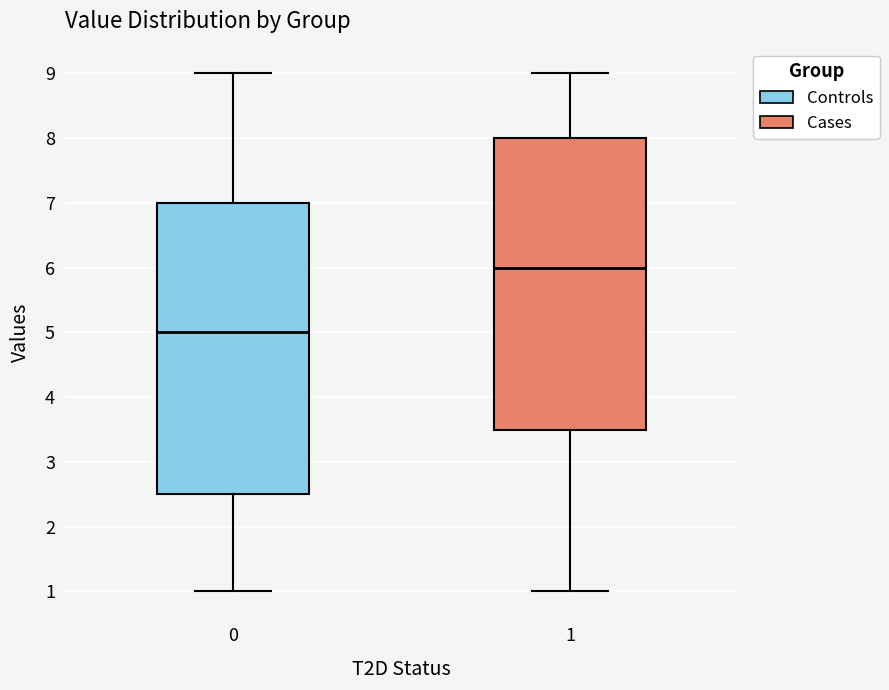

Reading left to right, transcribe this box plot: for each box, give where its median line is, the range the box spans, and where its two whiskers end, as read against the y-axis. The values are not printed on the chart, so give them approximately, as read against the axis.

0: median 5.0, box 2.5 to 7.0, whiskers 1.0 to 9.0
1: median 6.0, box 3.5 to 8.0, whiskers 1.0 to 9.0